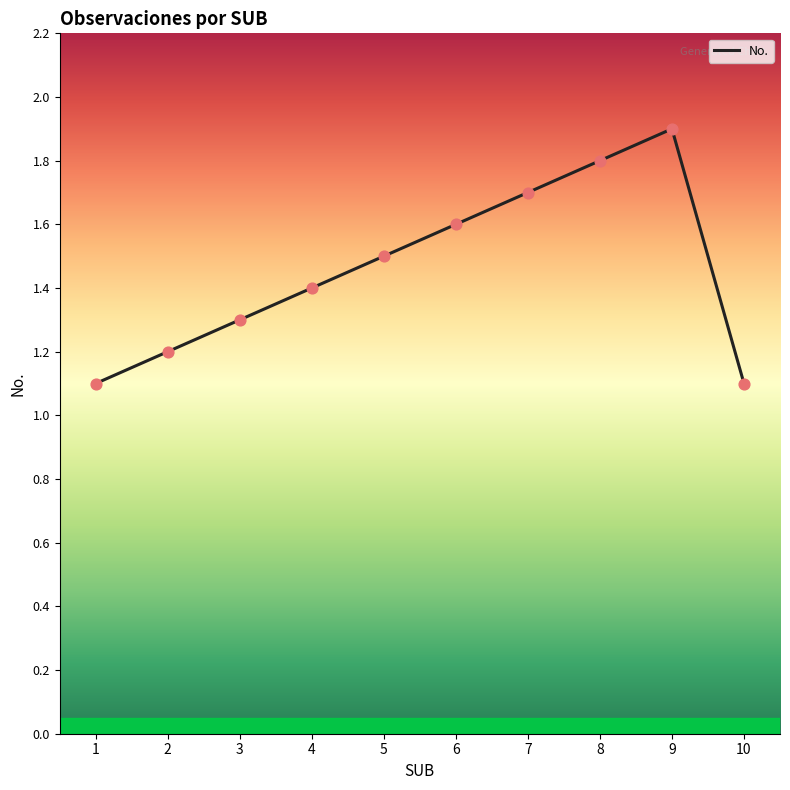

What is the ratio of the value at 4 to the value at 3?

1.1